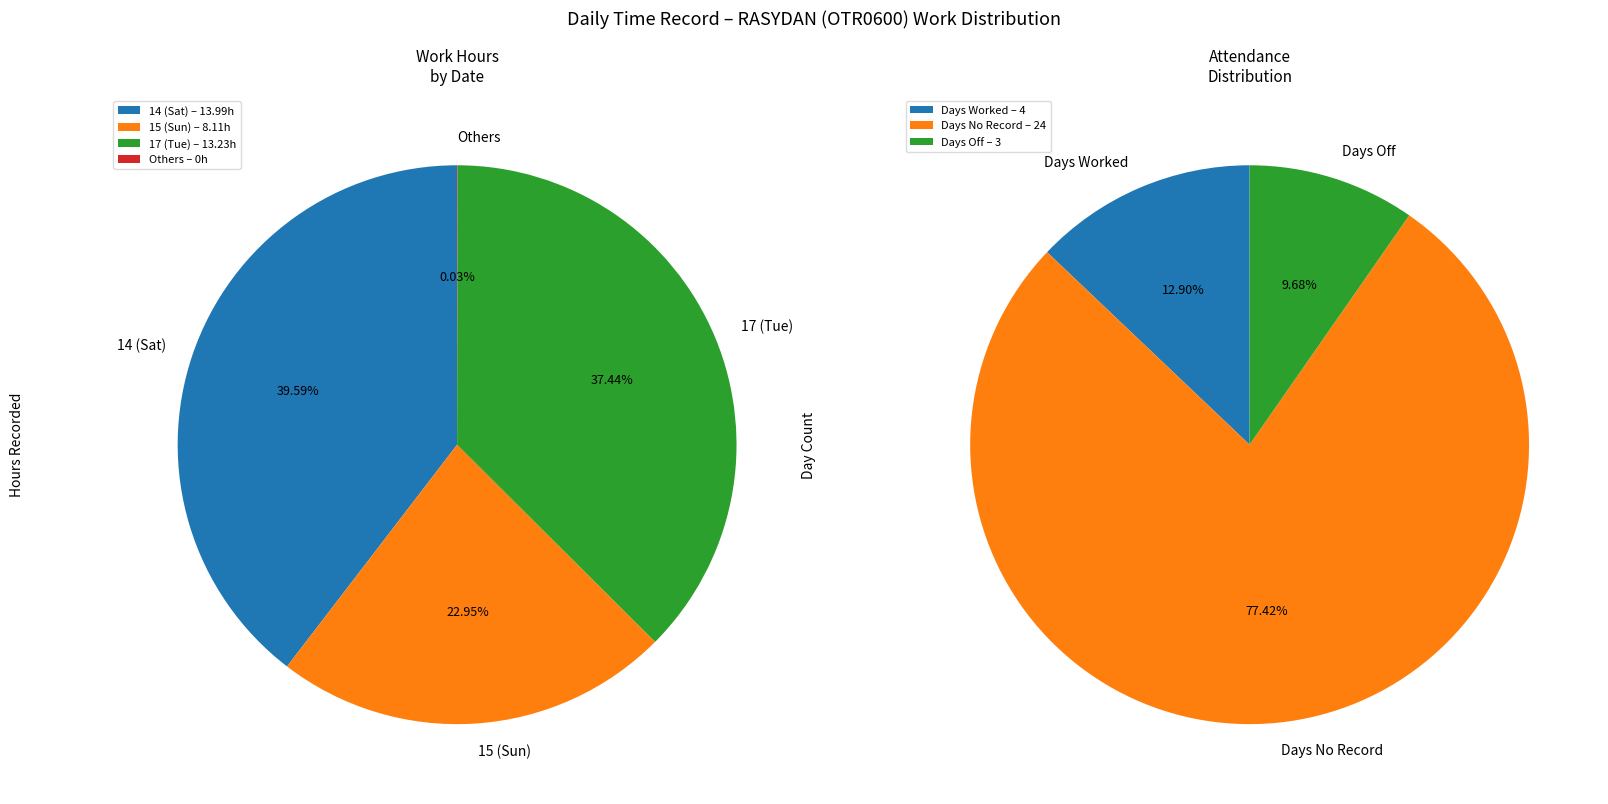

True or false: 17 (Tue) accounts for 51% of the total.

False